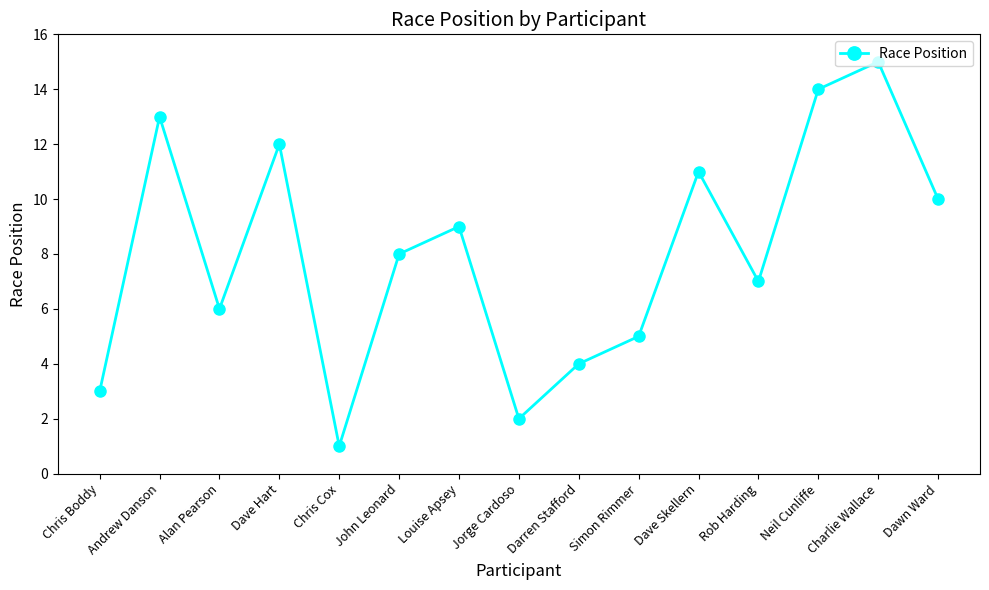

What is the smallest value displayed?

1